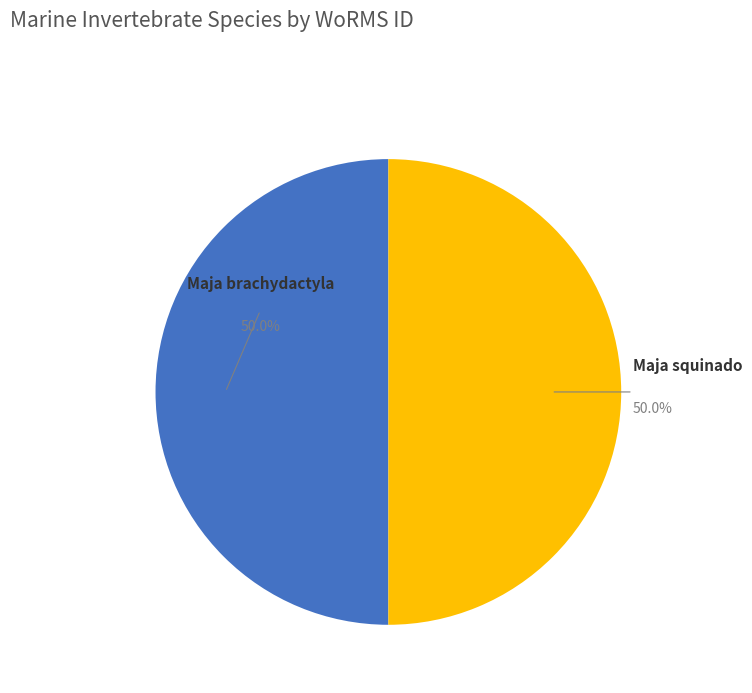

How many slices are in this pie chart?

2